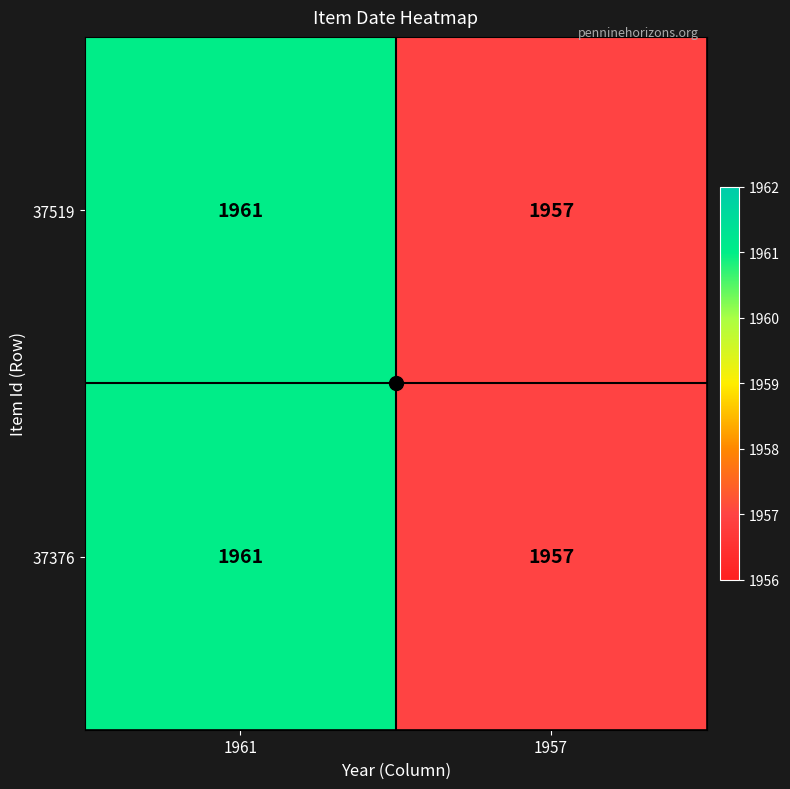

What is the approximate value of 37519 at 1961?

1961